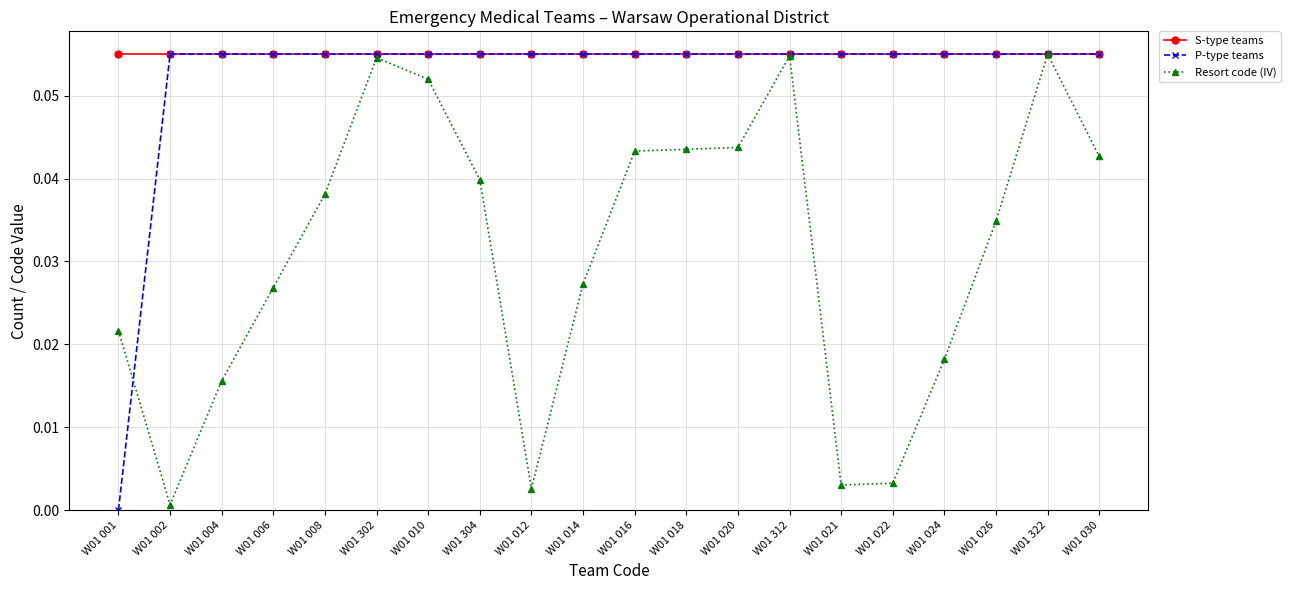

The S-type teams series shows 0.0 at W01 030. True or false?

False